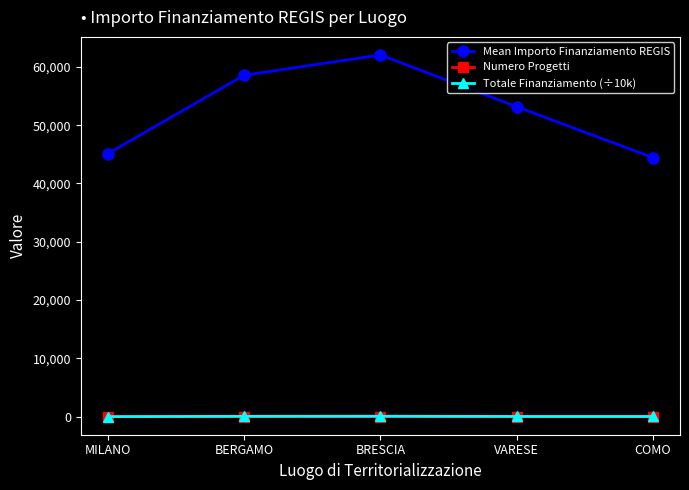

What is the lowest value of the Mean Importo Finanziamento REGIS series?

44448.1